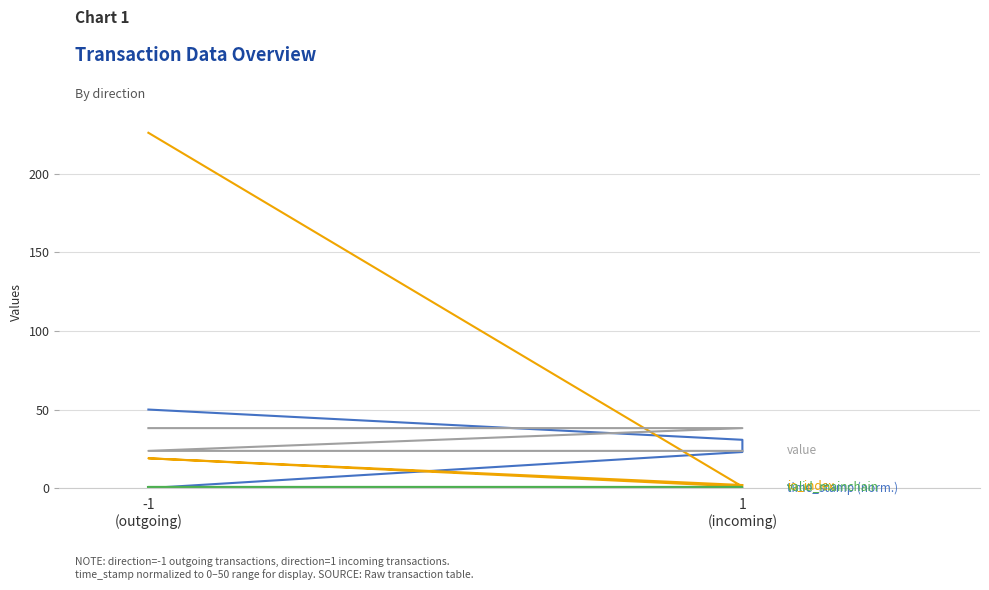

At which category does the chart reach its peak across all series?

-1
(outgoing)